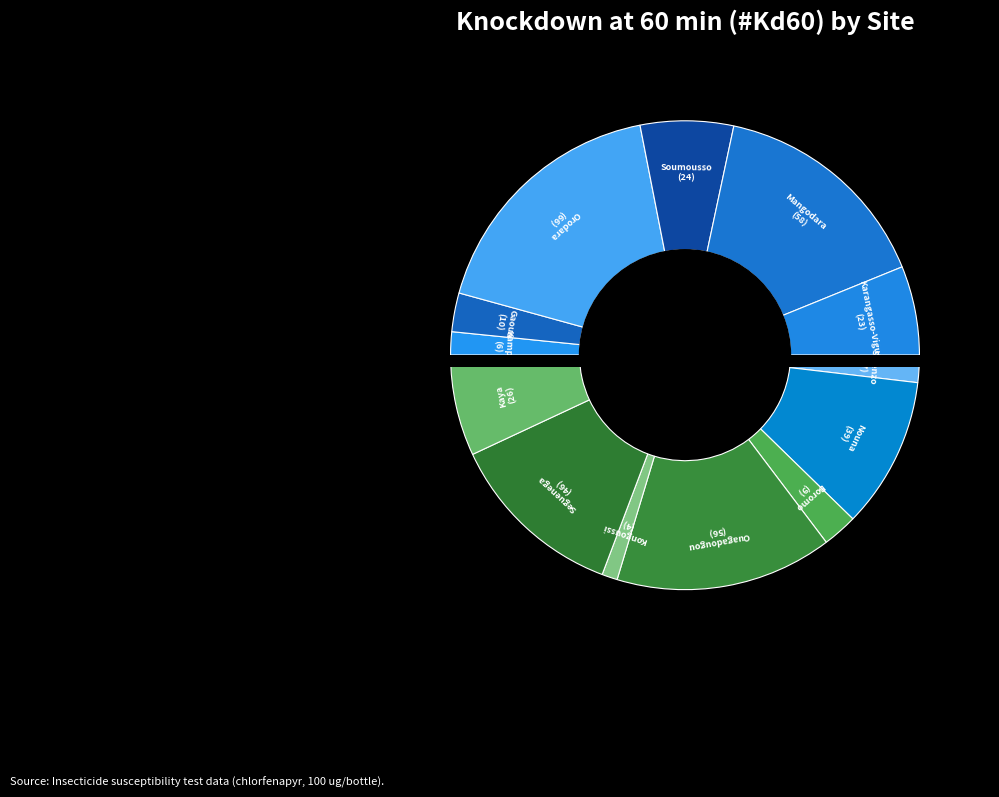

Is there any slice that represents more than half of the pie?

No